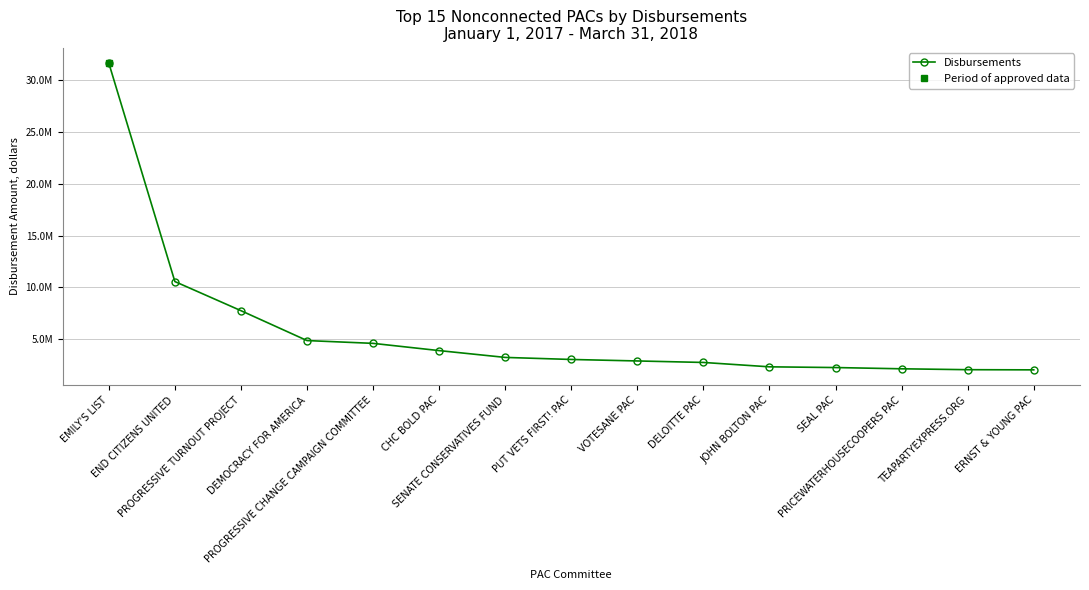

List the labels in order of value, largest first.

EMILY'S LIST, END CITIZENS UNITED, PROGRESSIVE TURNOUT PROJECT, DEMOCRACY FOR AMERICA, PROGRESSIVE CHANGE CAMPAIGN COMMITTEE, CHC BOLD PAC, SENATE CONSERVATIVES FUND, PUT VETS FIRST! PAC, VOTESANE PAC, DELOITTE PAC, JOHN BOLTON PAC, SEAL PAC, PRICEWATERHOUSECOOPERS PAC, TEAPARTYEXPRESS.ORG, ERNST & YOUNG PAC